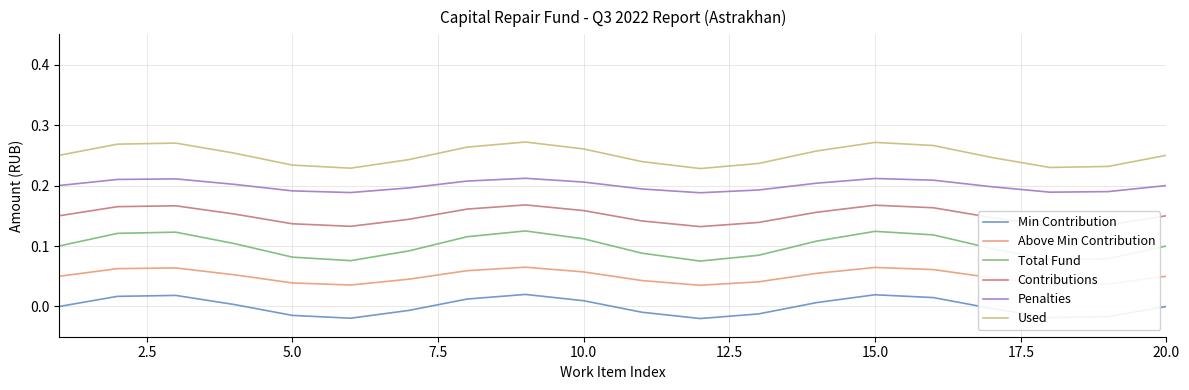

List the series in order of their peak value, lowest first.

Min Contribution, Above Min Contribution, Total Fund, Contributions, Penalties, Used